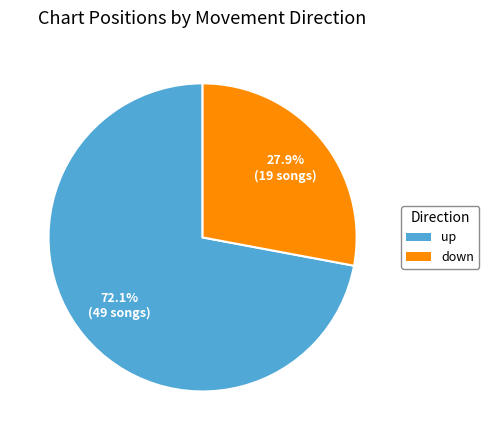

Which slice is the largest?

up